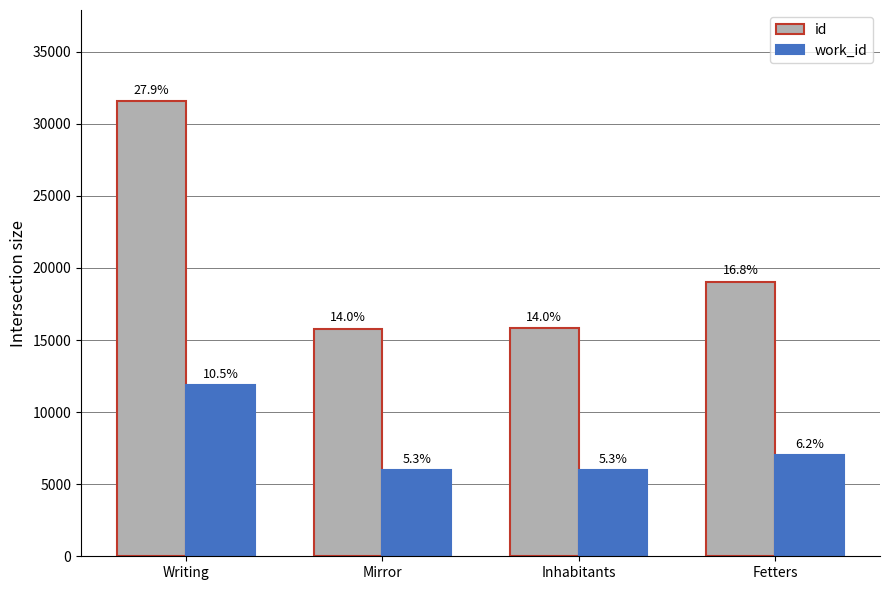

Reading left to right, transcribe all the data shown in this chart.

id: 31579	15800	15813	19050
work_id: 11892	5952	5957	7046